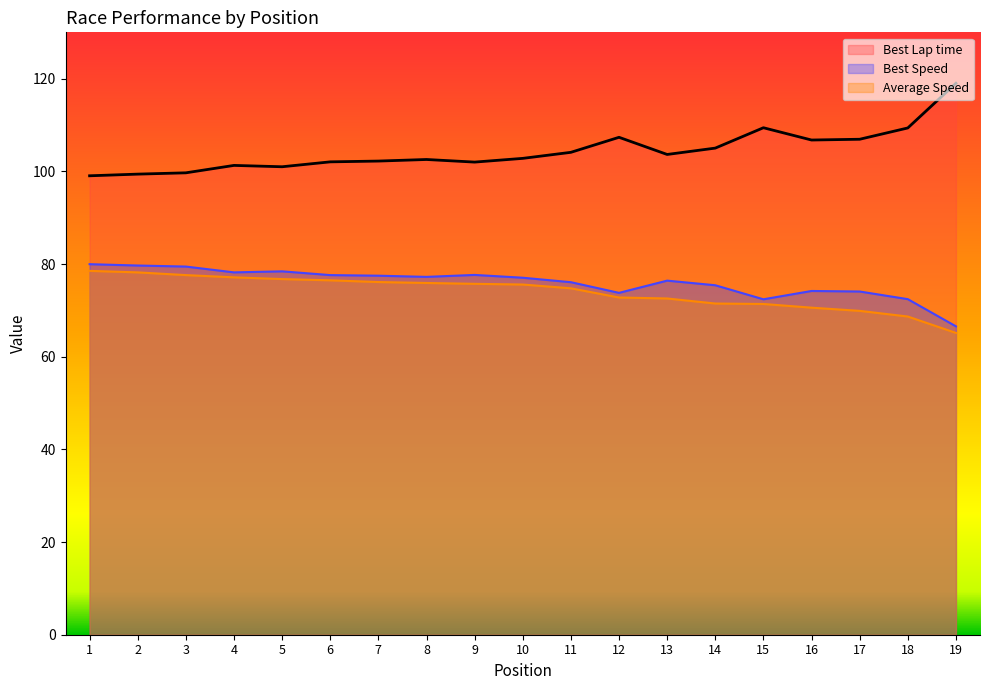

At which category does Best Speed reach its first local peak?

5